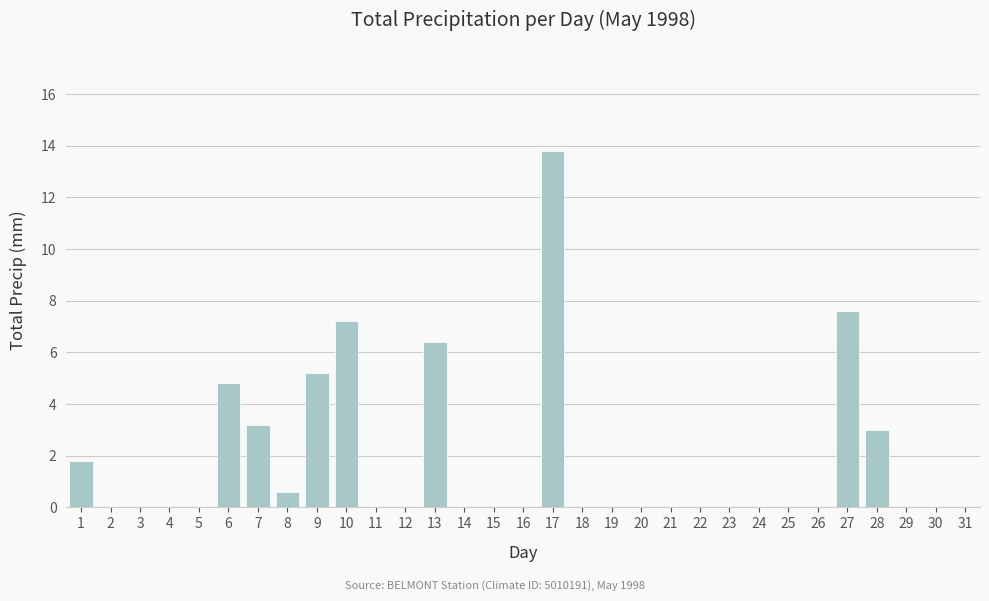

What is the greatest value displayed?

13.8